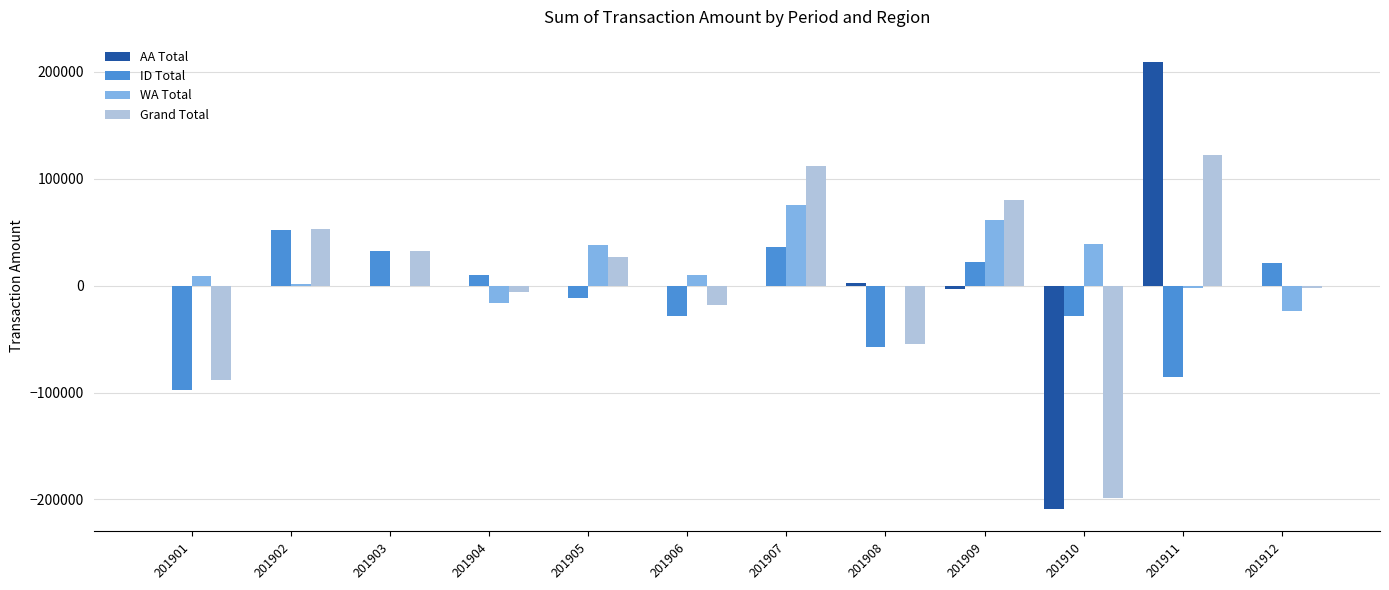

At which category is the sum across all series the highest?

201911